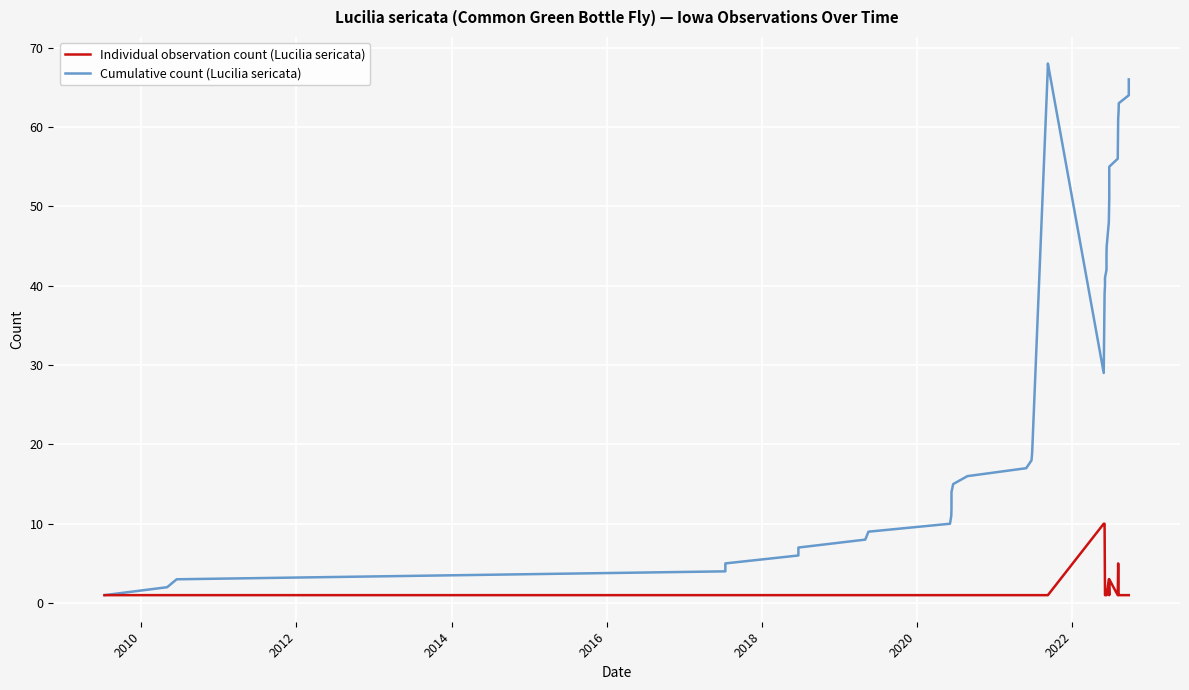

How many lines are shown in the chart?

2